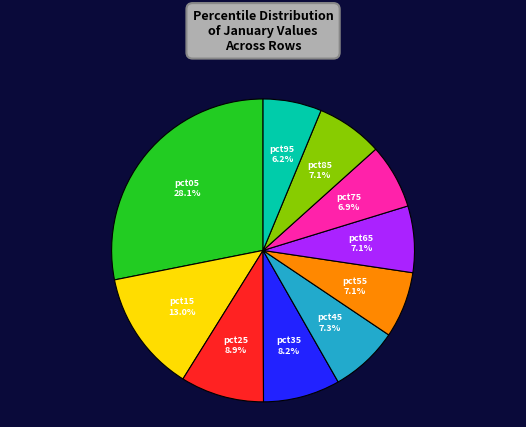

Is there a majority slice in this chart?

No